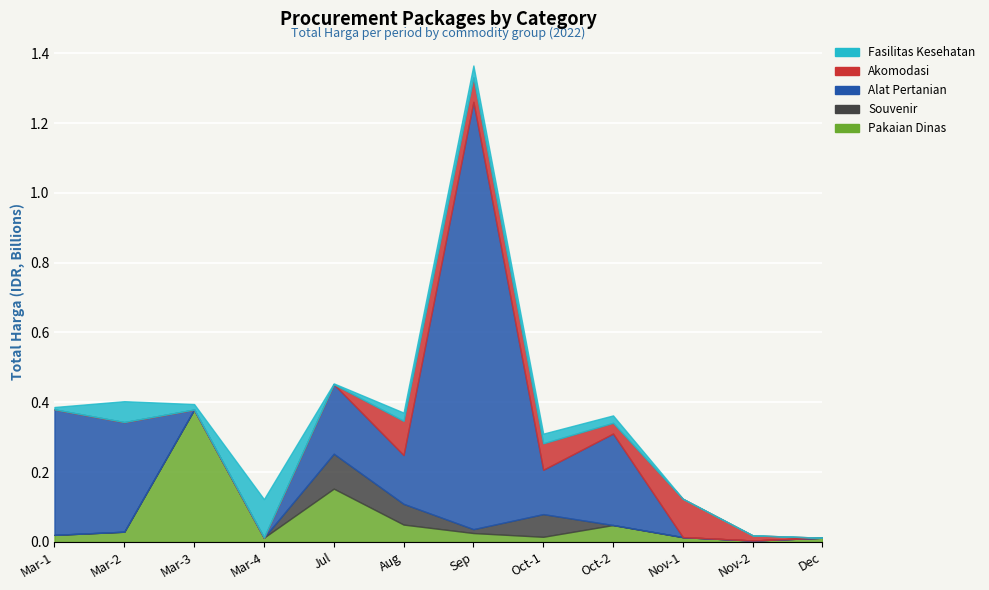

At which label does Akomodasi reach its peak?

2022-11